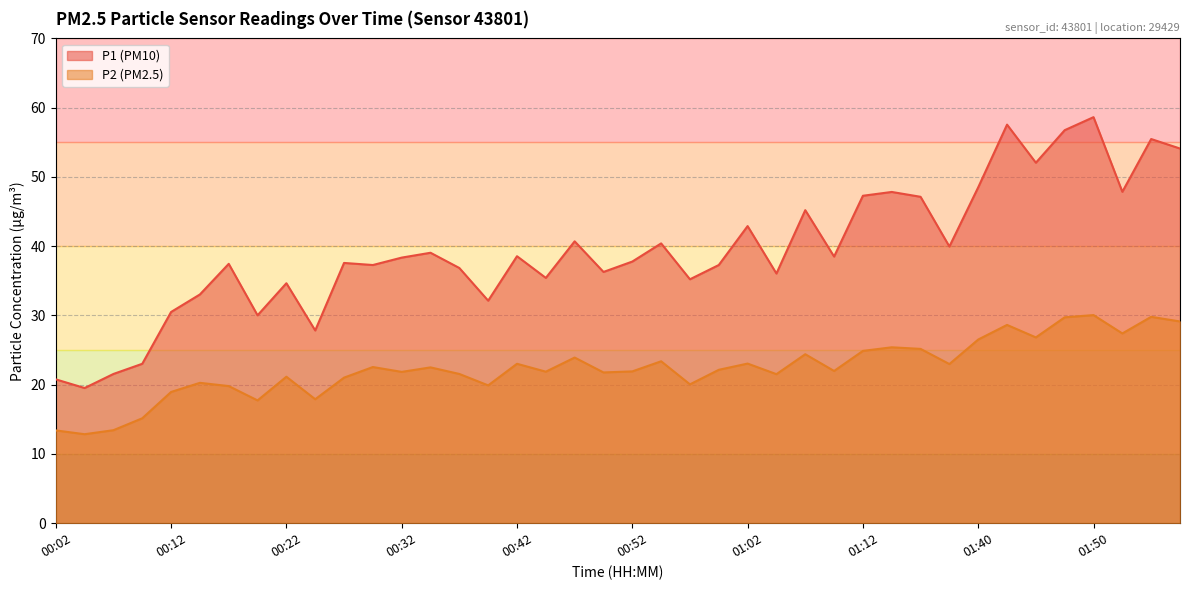

In P1, how many points are lower than both neighbors (excluding endpoints)?

13